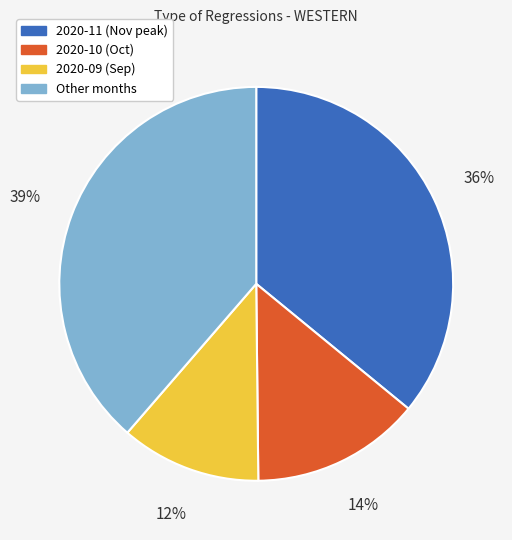

To the nearest percent, what is the average slice percentage?

25%